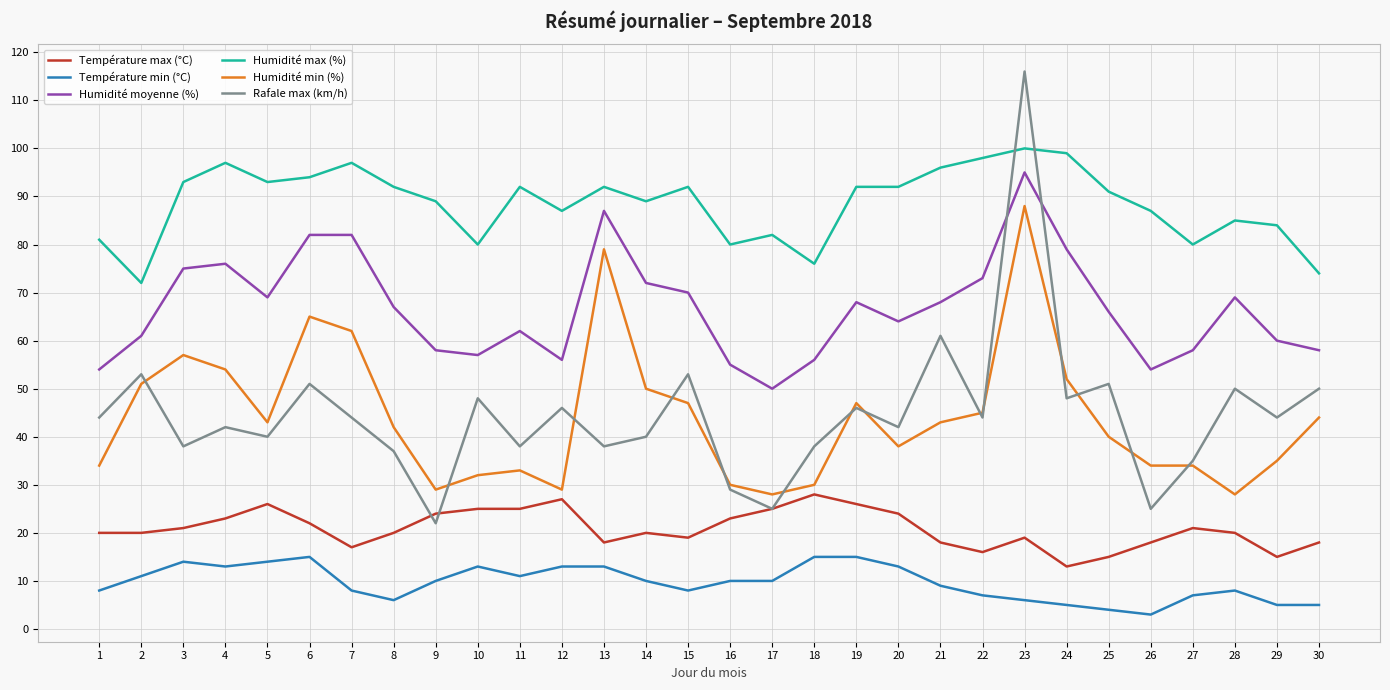

At how many categories does at least one series exceed 61?

30